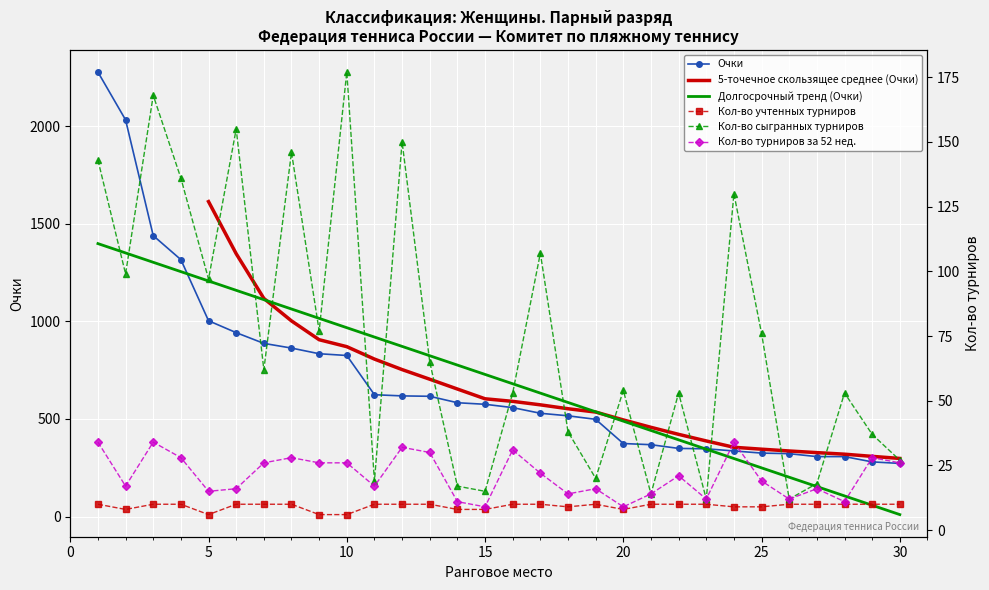

What is the average value of the Кол-во сыгранных турниров series?

74